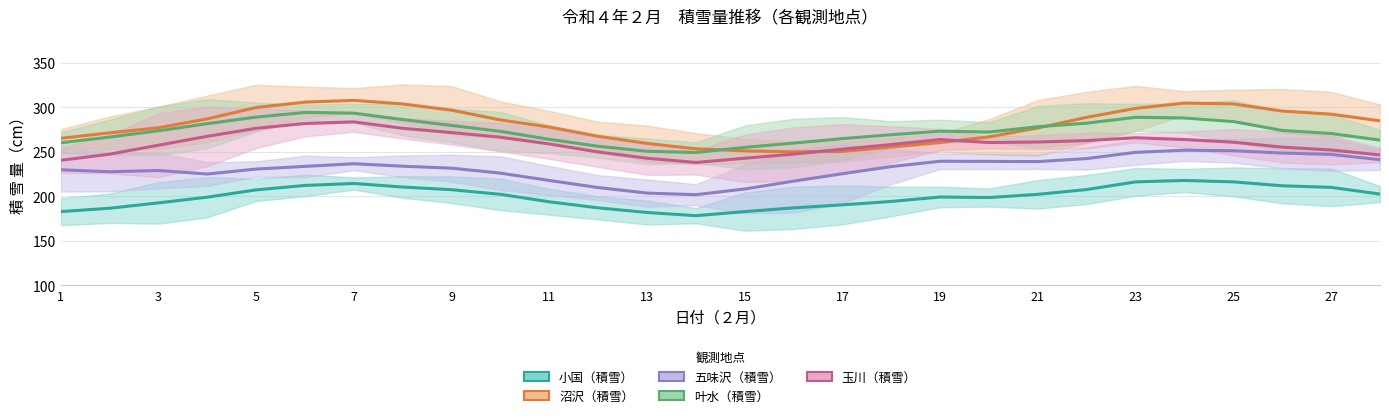

Count the number of data series in this chart.

5